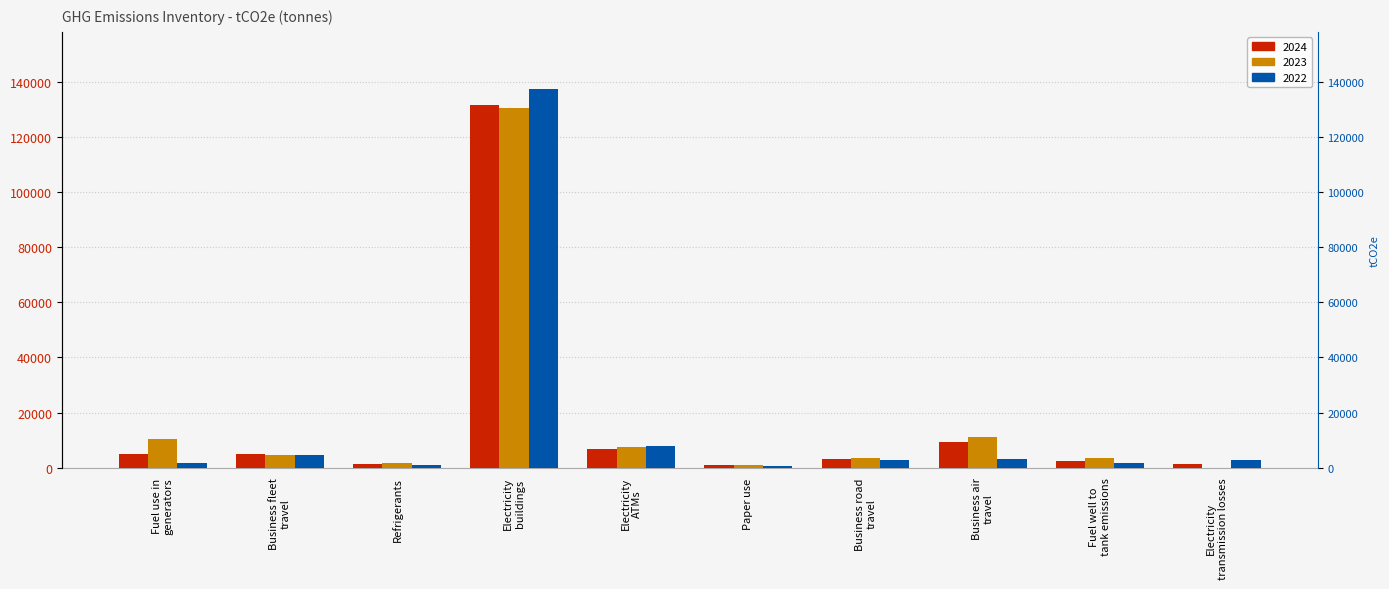

What is the difference between the second highest and second lowest values in the 2024 series?

7938